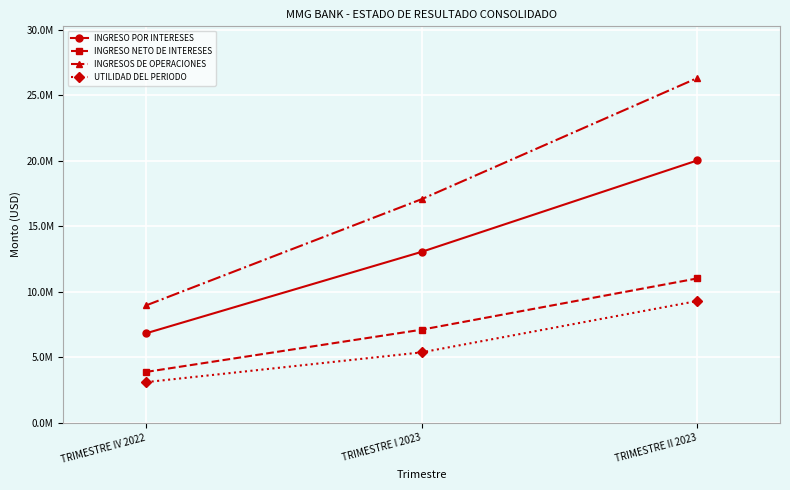

Does the chart have visible grid lines?

Yes